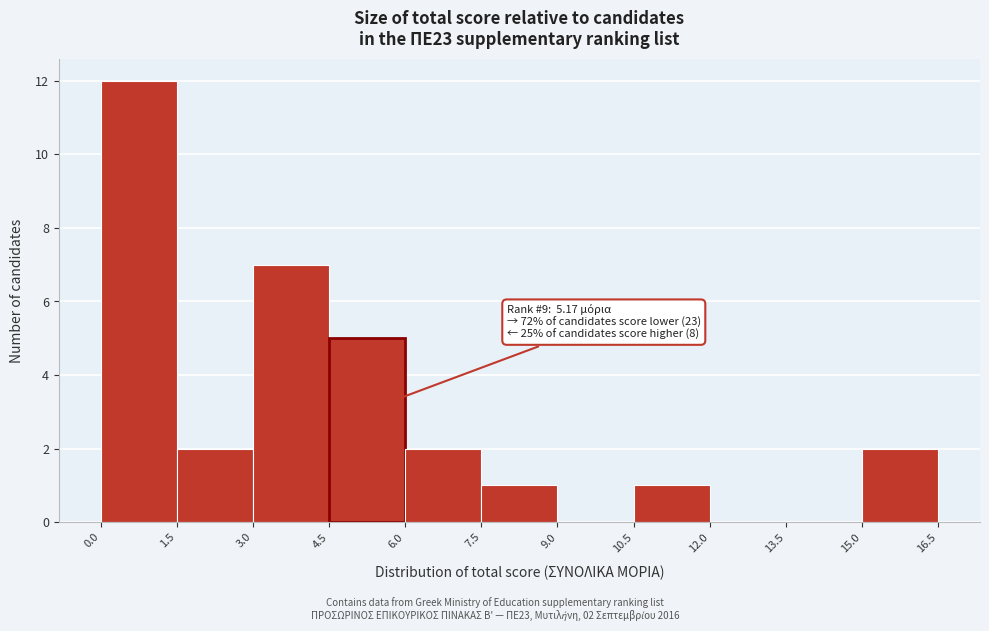

Over which range of the x-axis is the bar tallest?

0.0 to 1.5